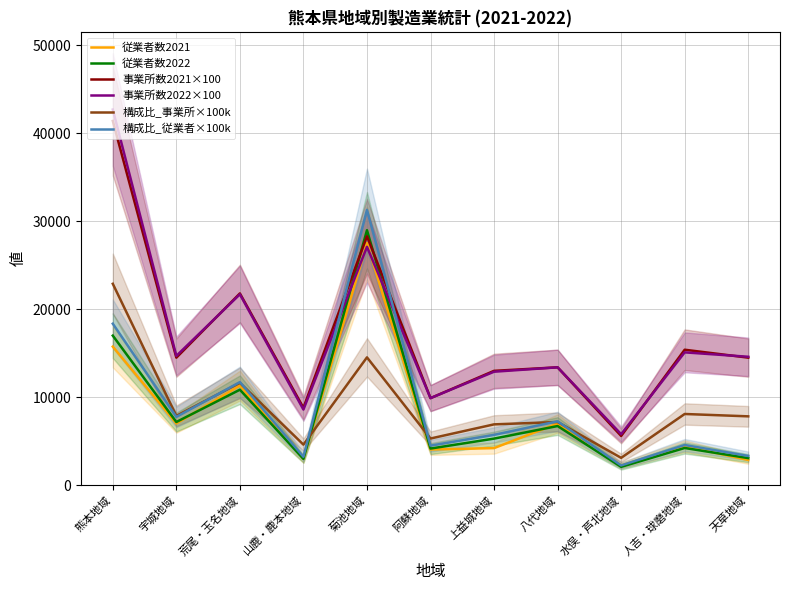

How many times do 構成比_従業者×100k and 従業者数2021 cross each other?

2